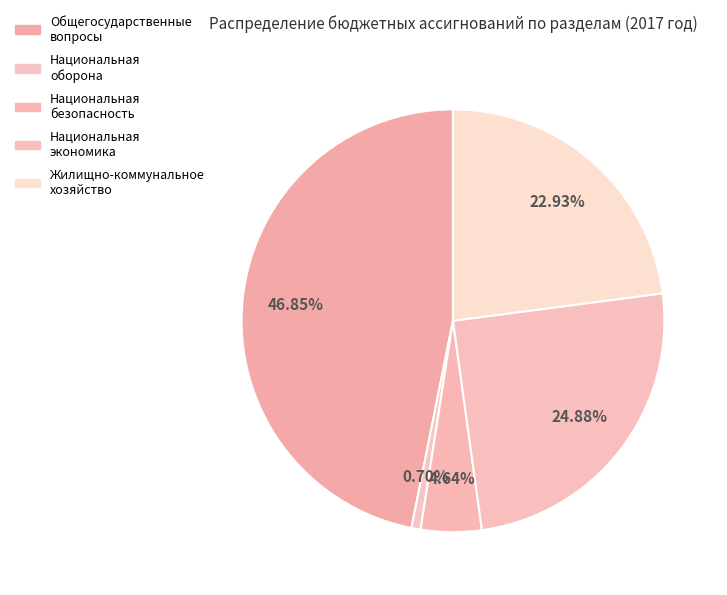

How many segments does this pie chart have?

5